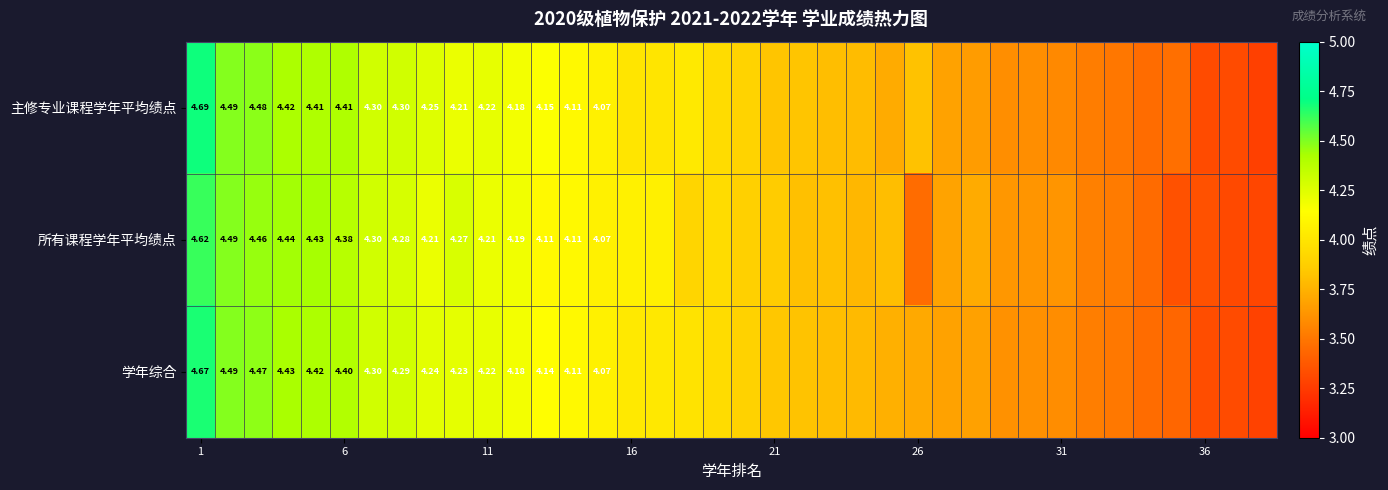

Which series has the largest total across all categories?

主修专业课程学年平均绩点